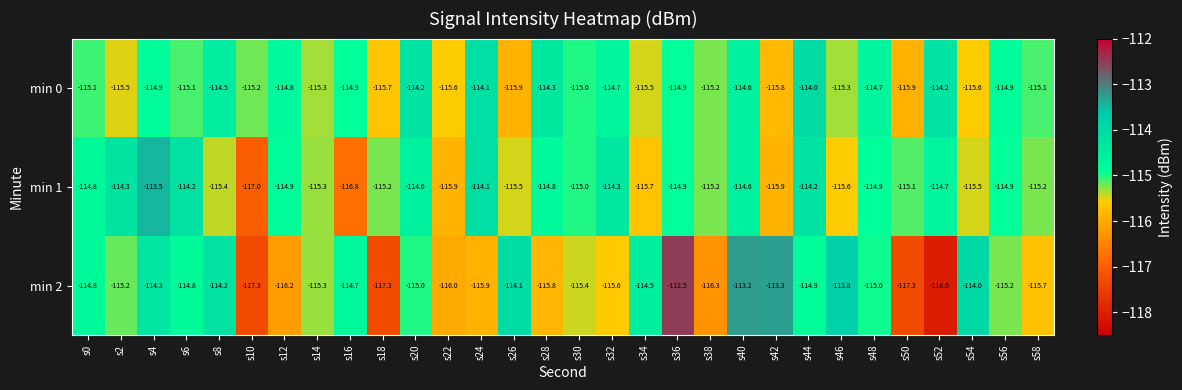

List the series in order of their overall mean, lowest first.

min 2, min 1, min 0